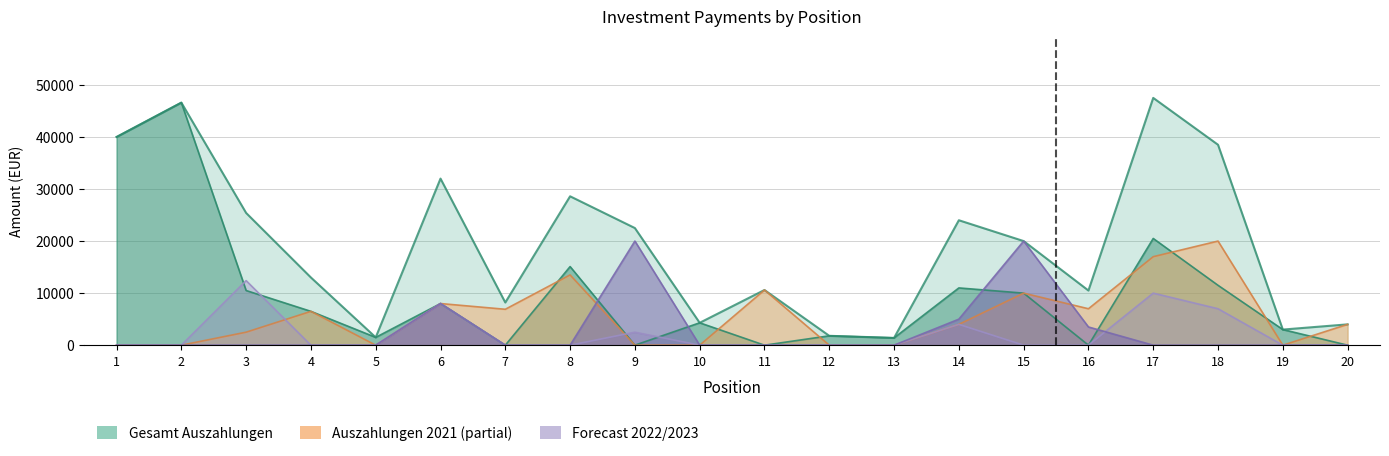

What is the average value of the Auszahlungen 2023 series?

2825